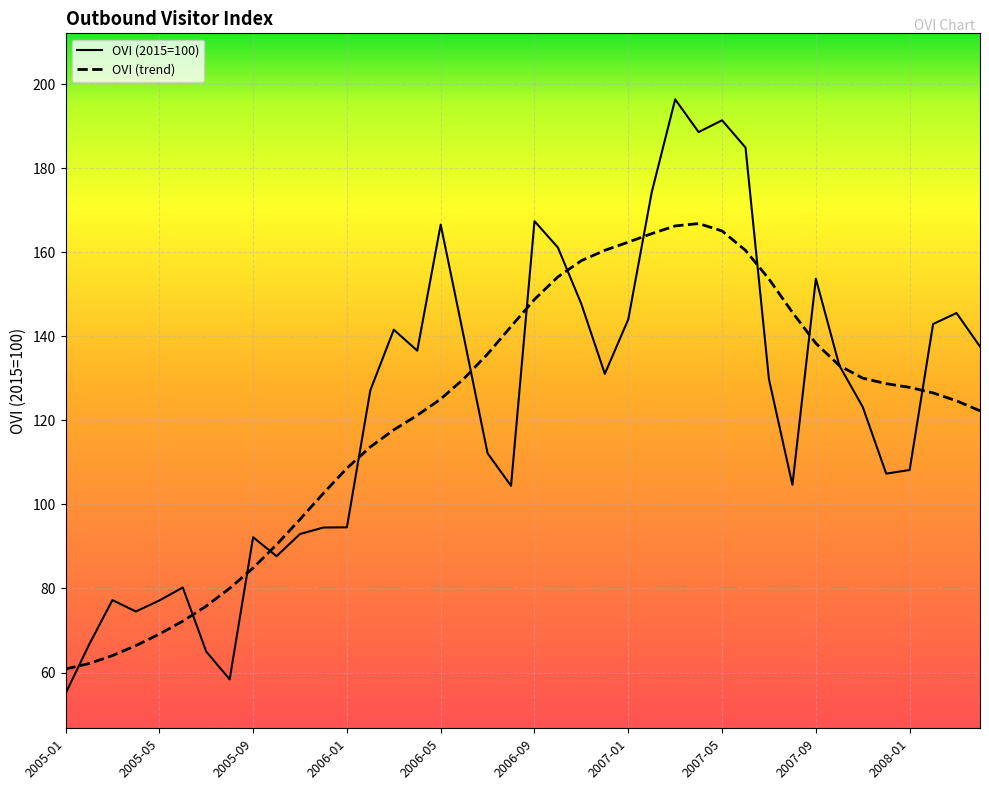

What is the maximum value shown in the chart?

196.4